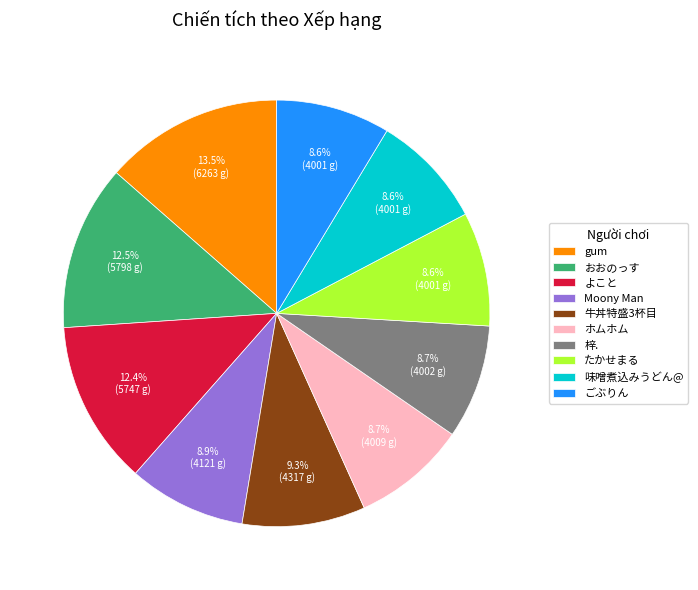

To the nearest percent, what is the average slice percentage?

10%